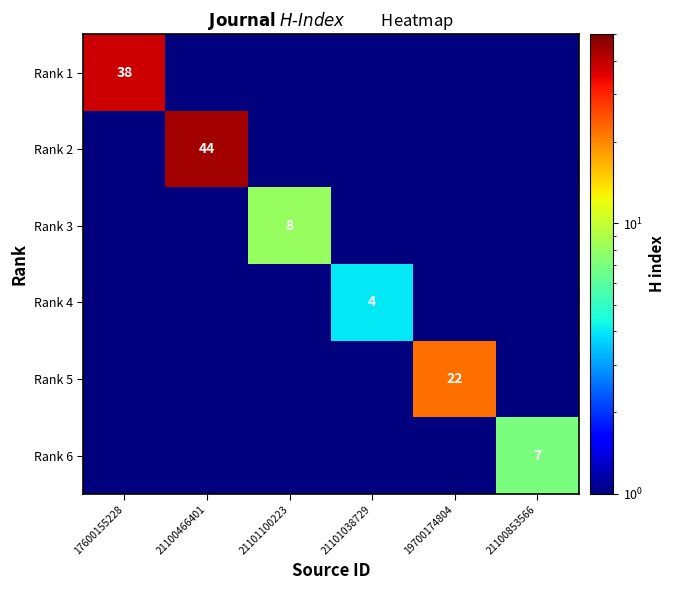

The Rank 1 series shows 38.0 at 17600155228. True or false?

True